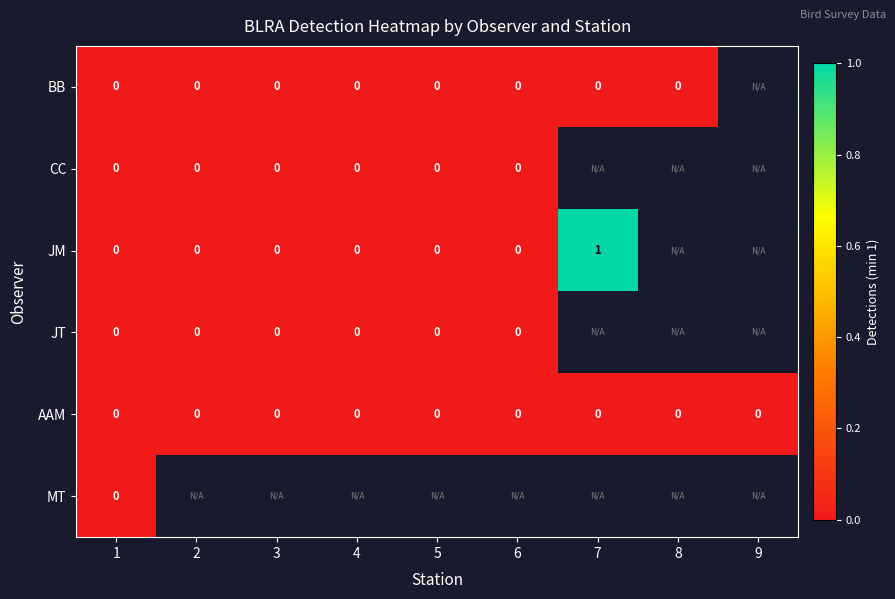

True or false: AAM has a value of 0 at 6.

True